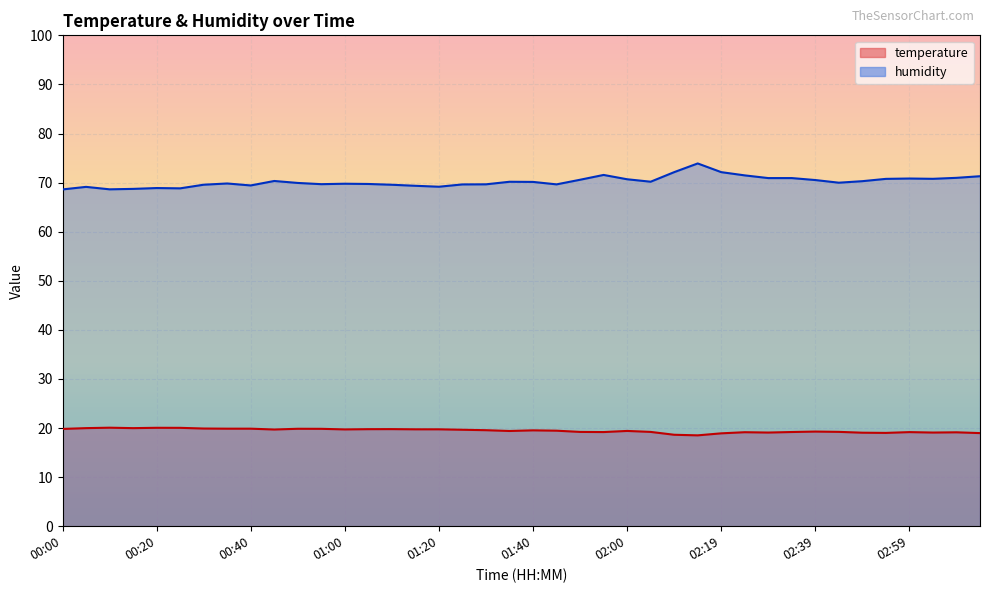

What position from the left is 03:09?

39